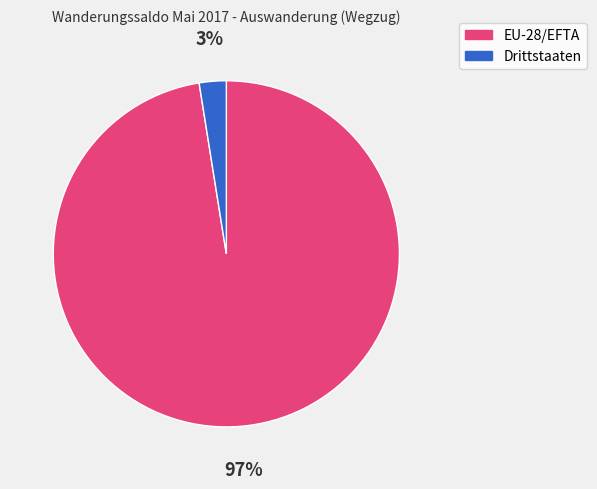

To the nearest percent, what is the combined percentage of EU-28/EFTA and Drittstaaten?

100%